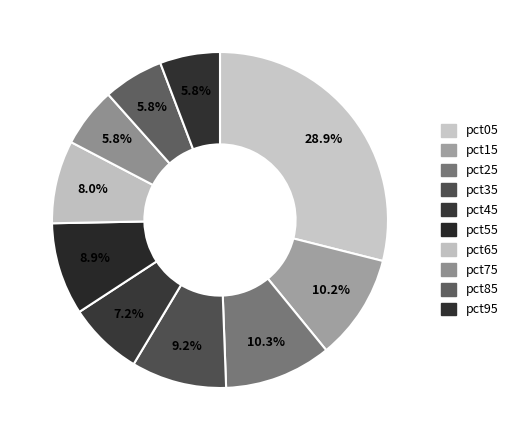

Count the number of slices in the pie.

10